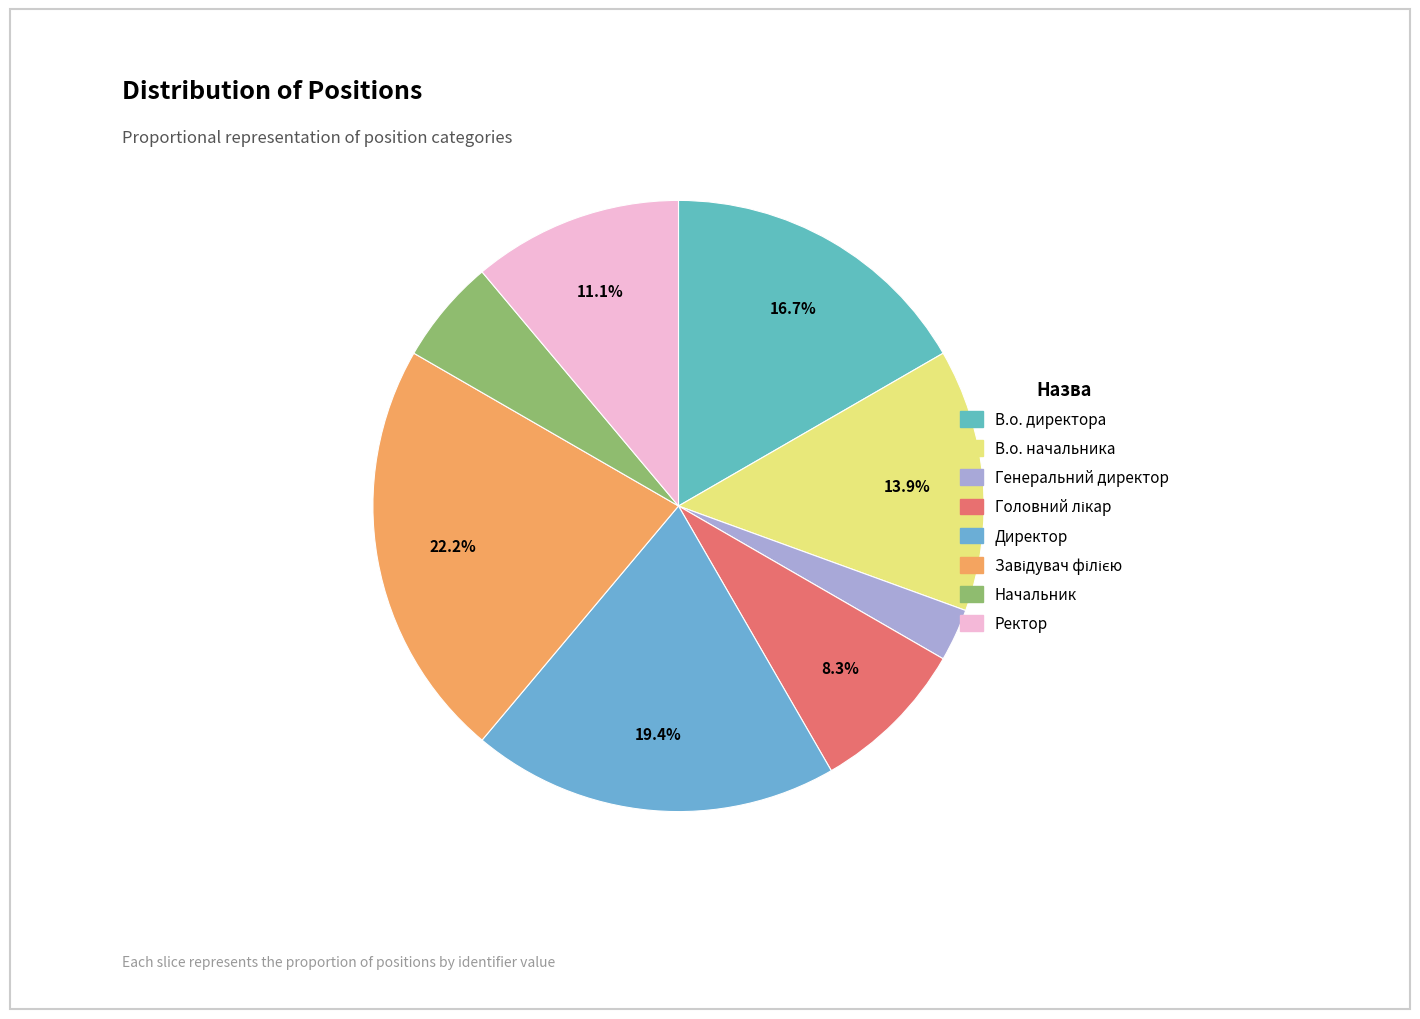

Which slice is the smallest?

Генеральний директор